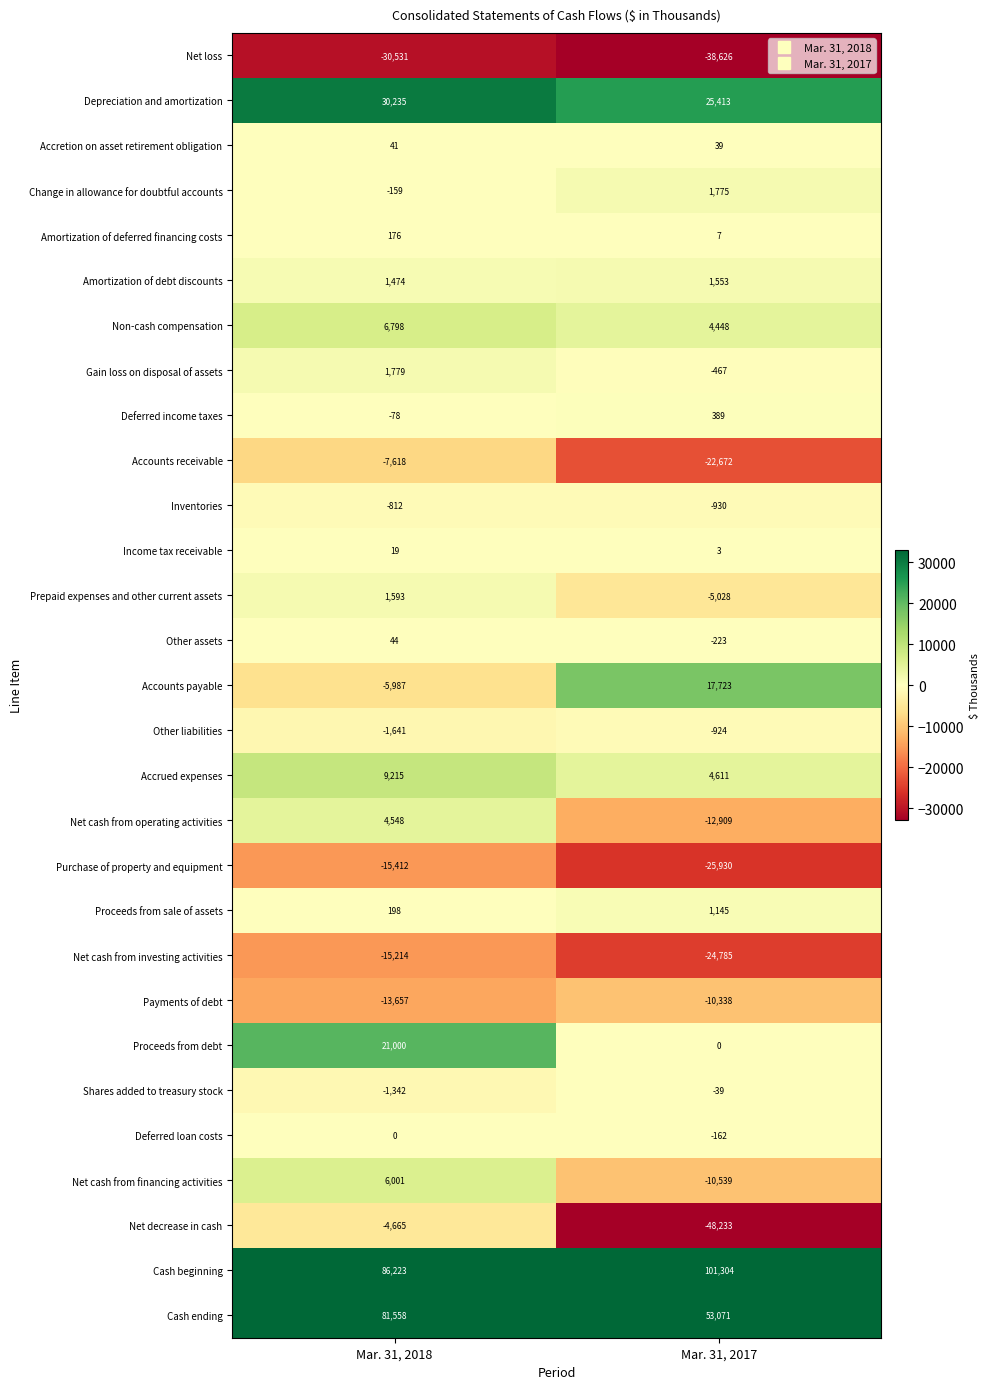

Is it true that Deferred loan costs equals 0 at Mar. 31, 2018?

True